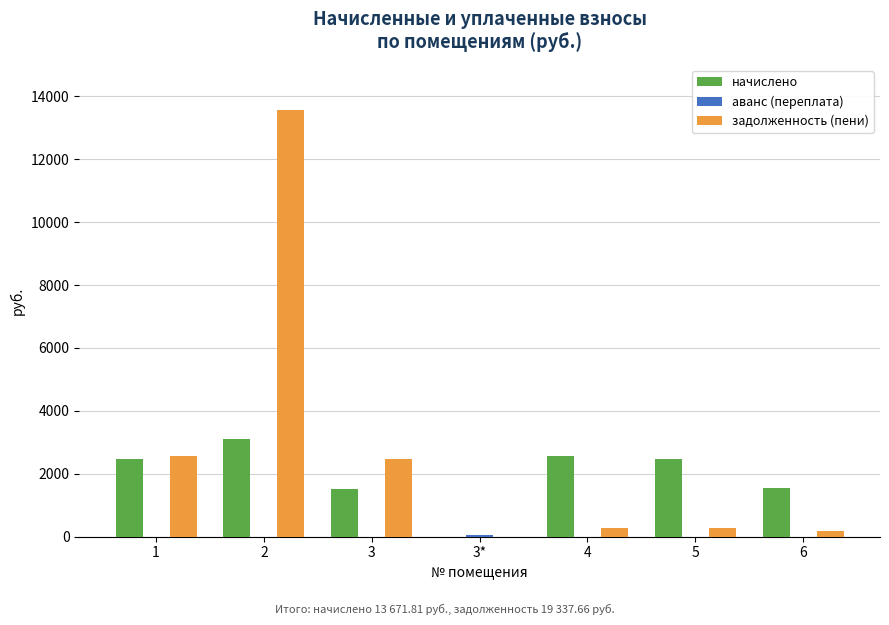

What is the total value across all series at 6?

1707.5